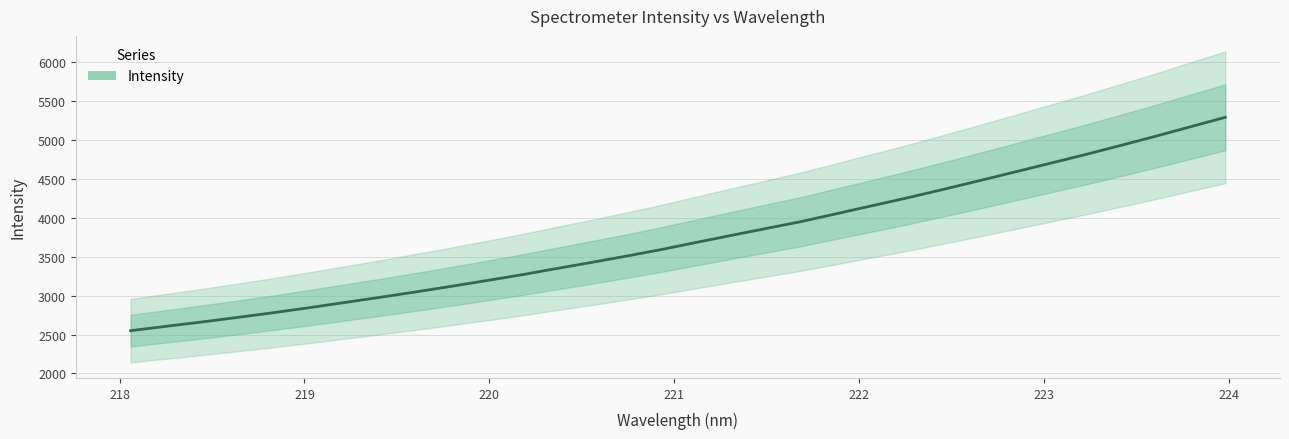

What is the average value?

3739.3